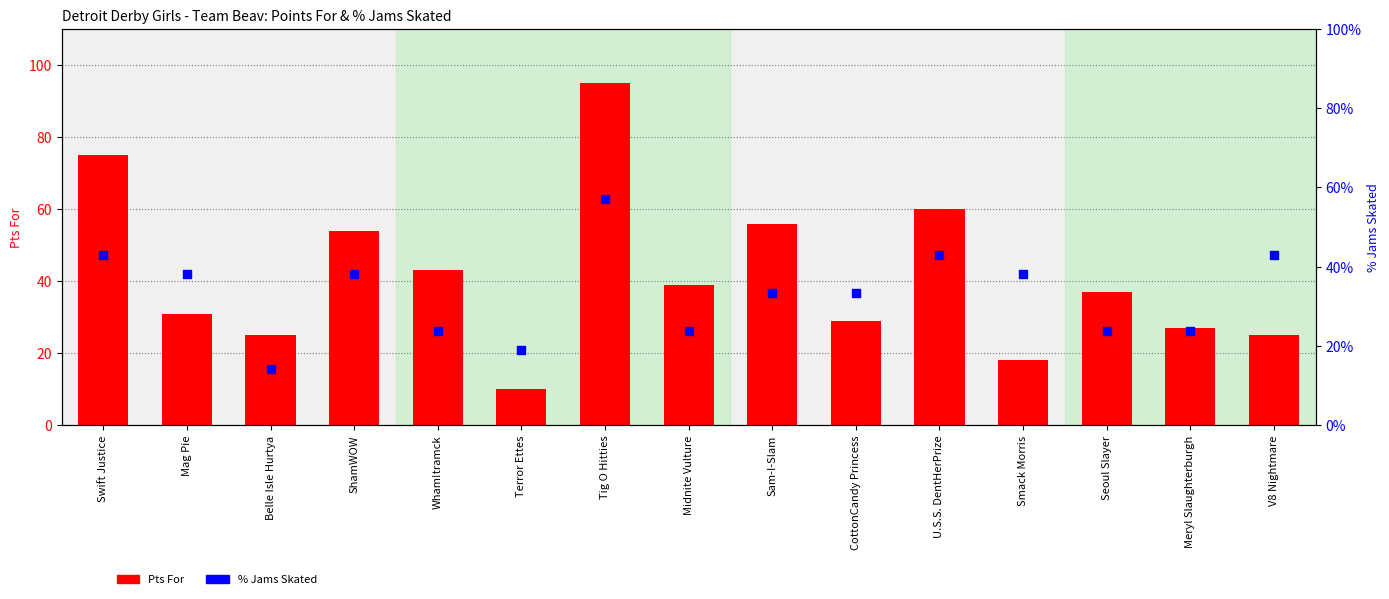

What are all the series names shown in the legend?

Pts For, % Jams Skated